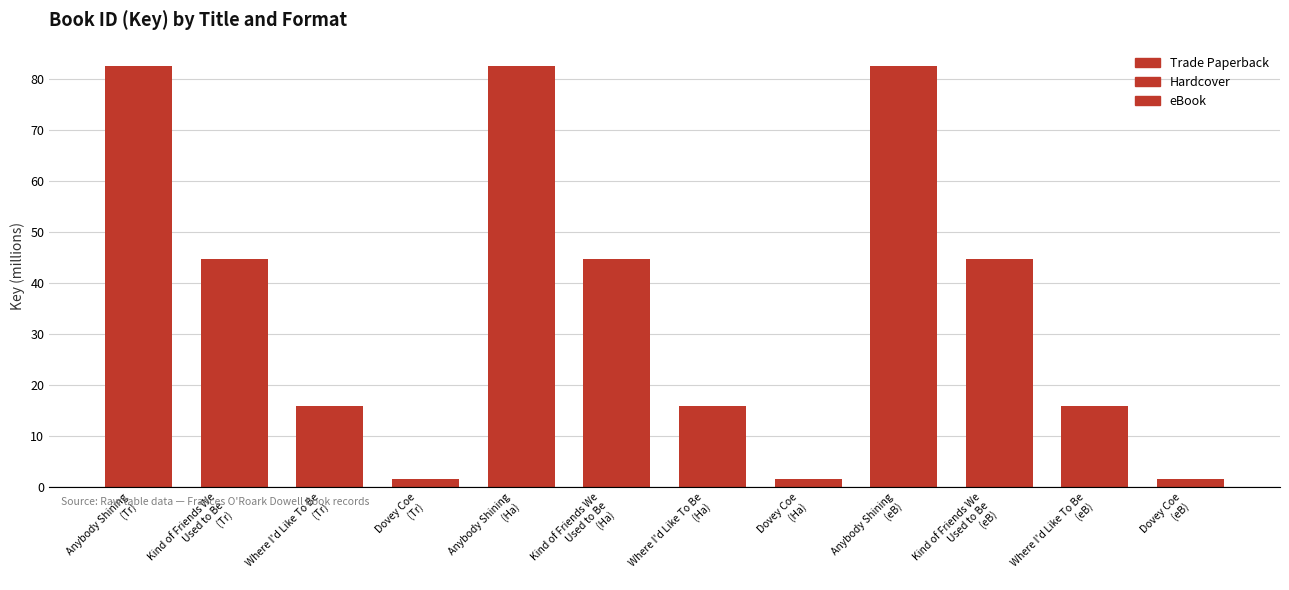

True or false: the data shows 44.6 at Kind of Friends We
Used to Be
(Ha).

True